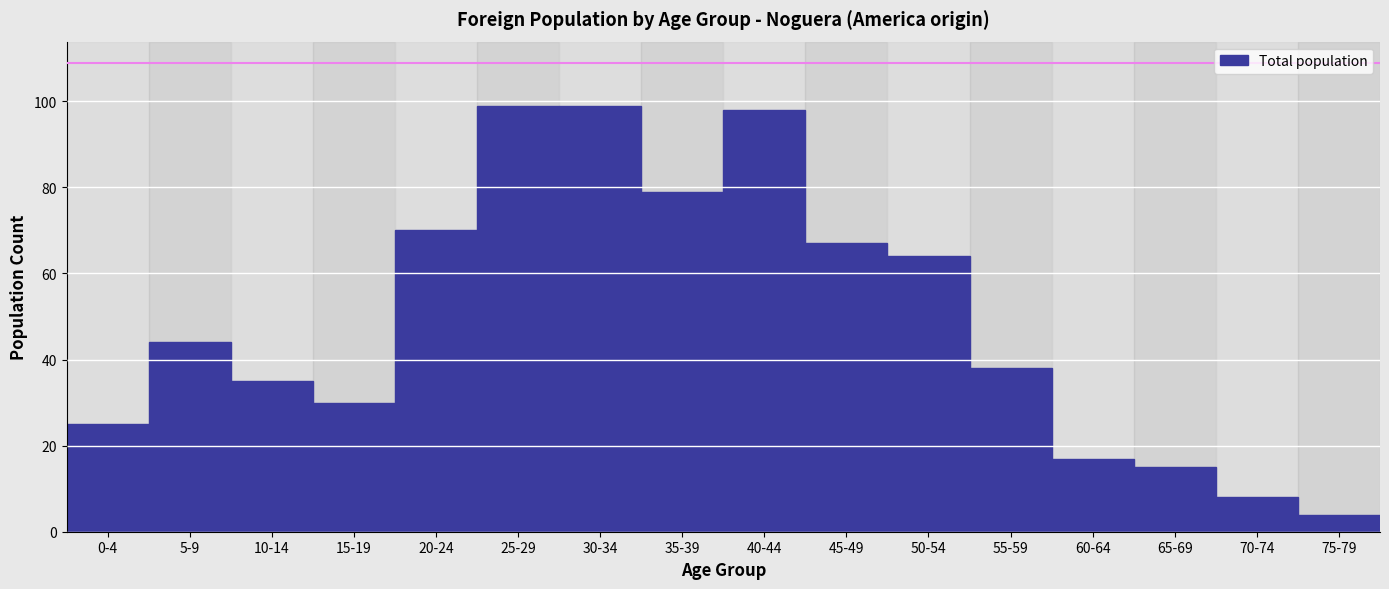

Reading left to right, what are all the values shown in this chart?

25	44	35	30	70	99	99	79	98	67	64	38	17	15	8	4